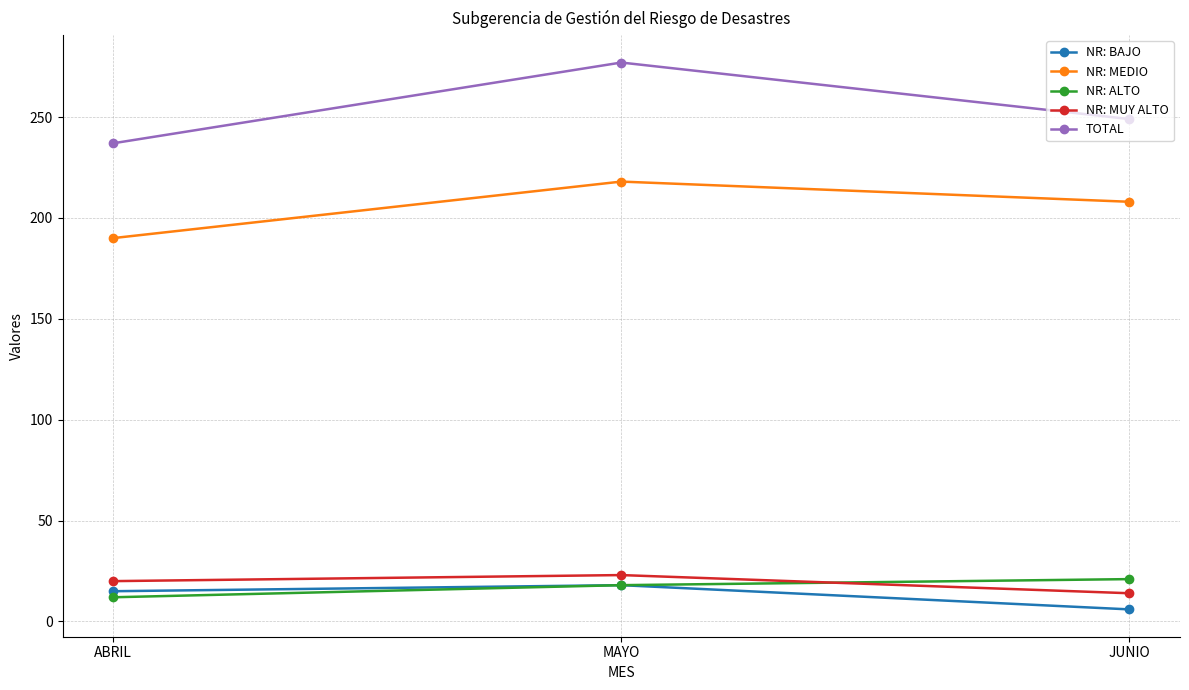

What is the total value across all series at ABRIL?

474